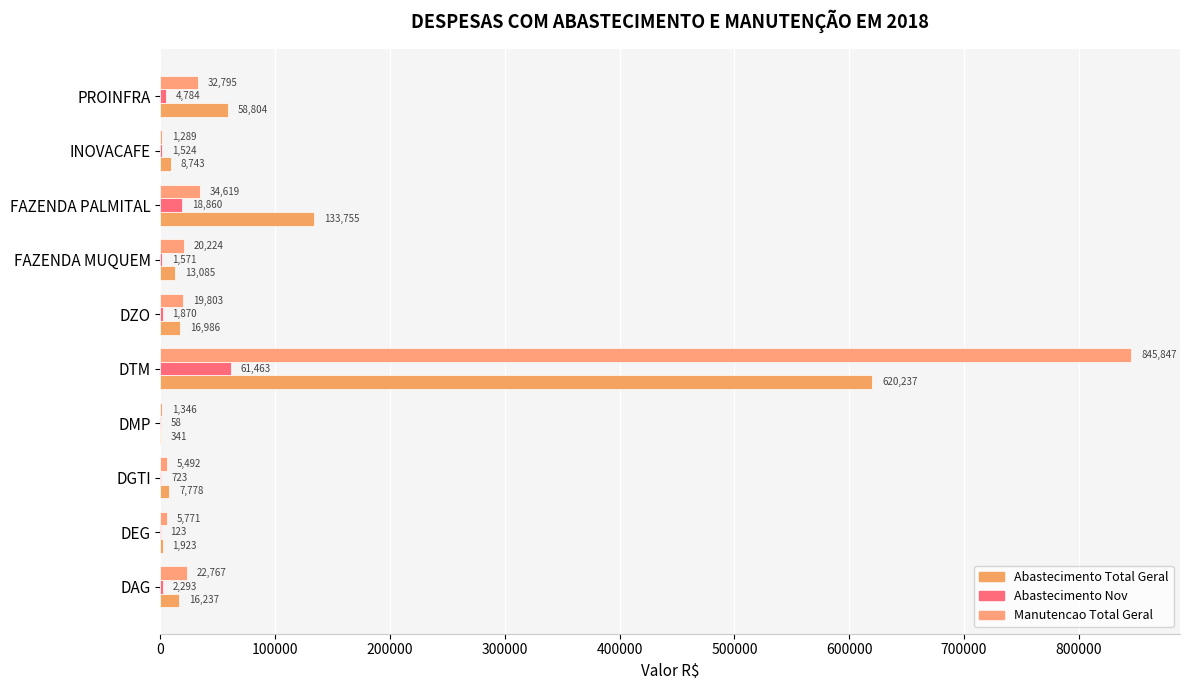

How many series are shown in this chart?

3